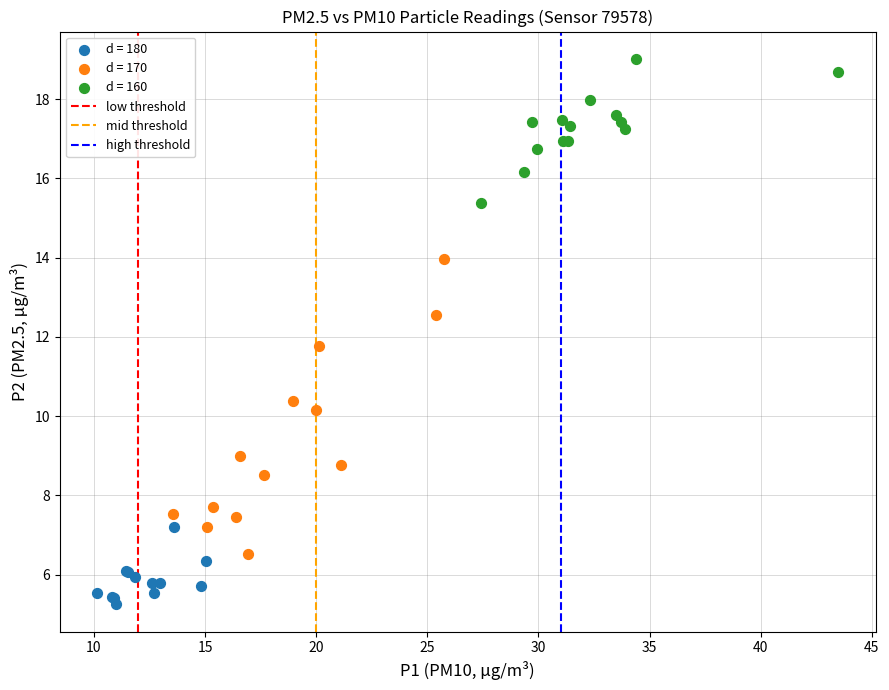

Which series has the largest Y range (max minus min)?

d = 170